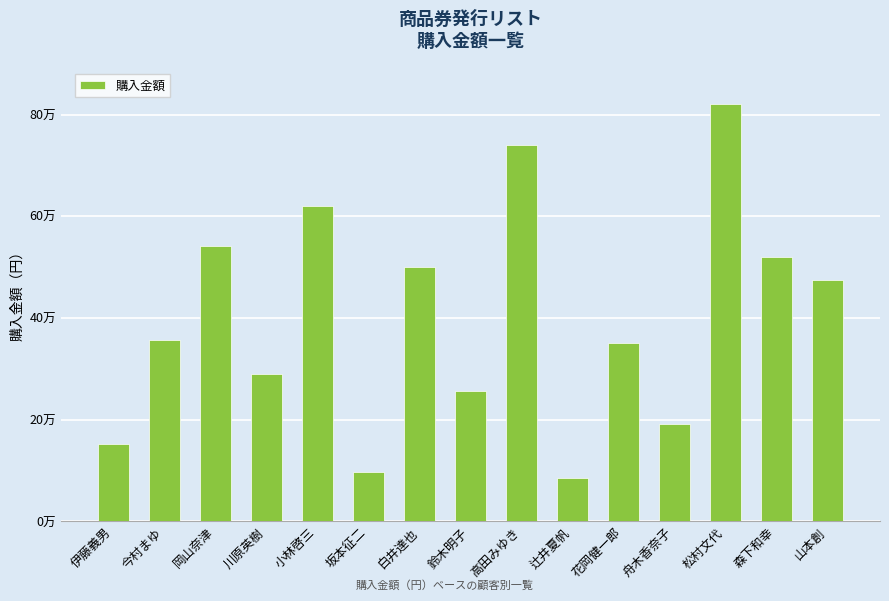

Reading left to right, list all the values displayed in this chart.

伊藤義男=152000	今村まゆ=356000	岡山奈津=541000	川原英樹=290000	小林啓三=620000	坂本征二=98000	白井達也=501000	鈴木明子=256000	高田みゆき=740000	辻井夏帆=85000	花岡健一郎=350000	舟木香奈子=191000	松村文代=821000	森下和幸=520000	山本創=475000